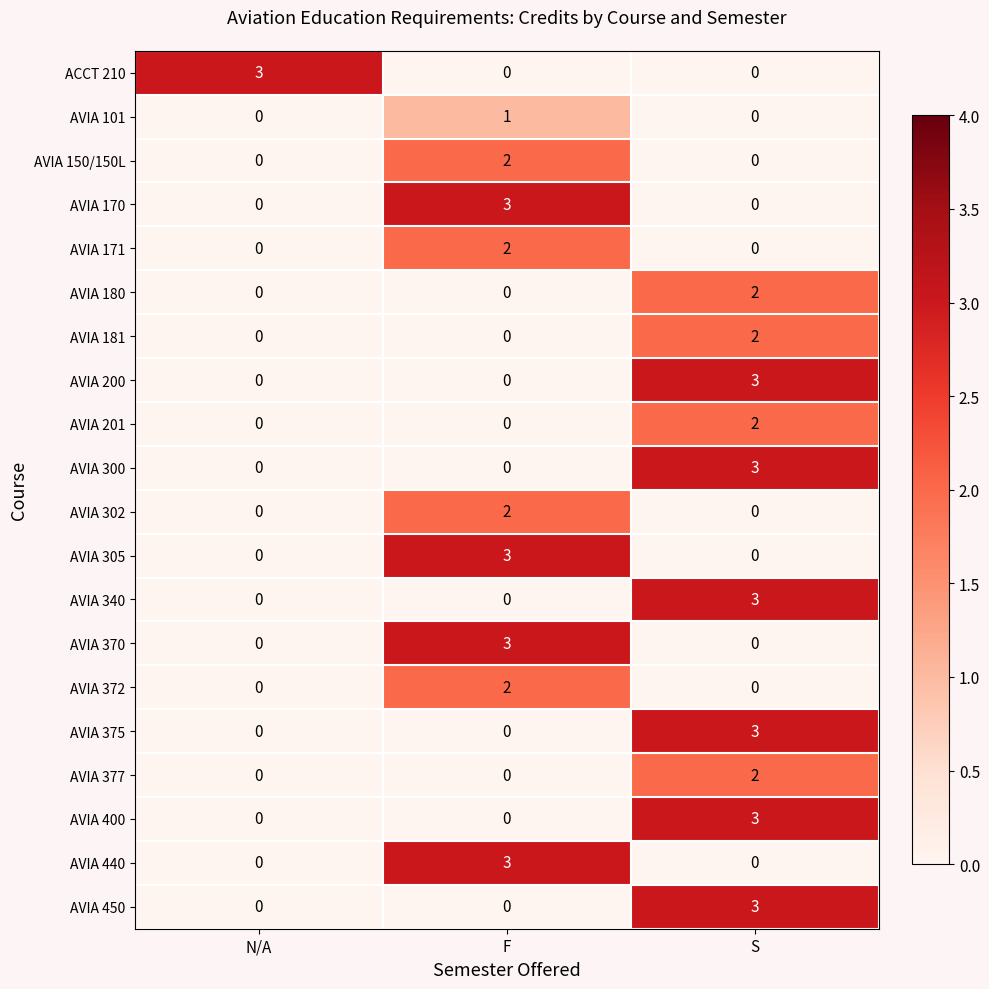

What is the sum of all AVIA 440 values?

3